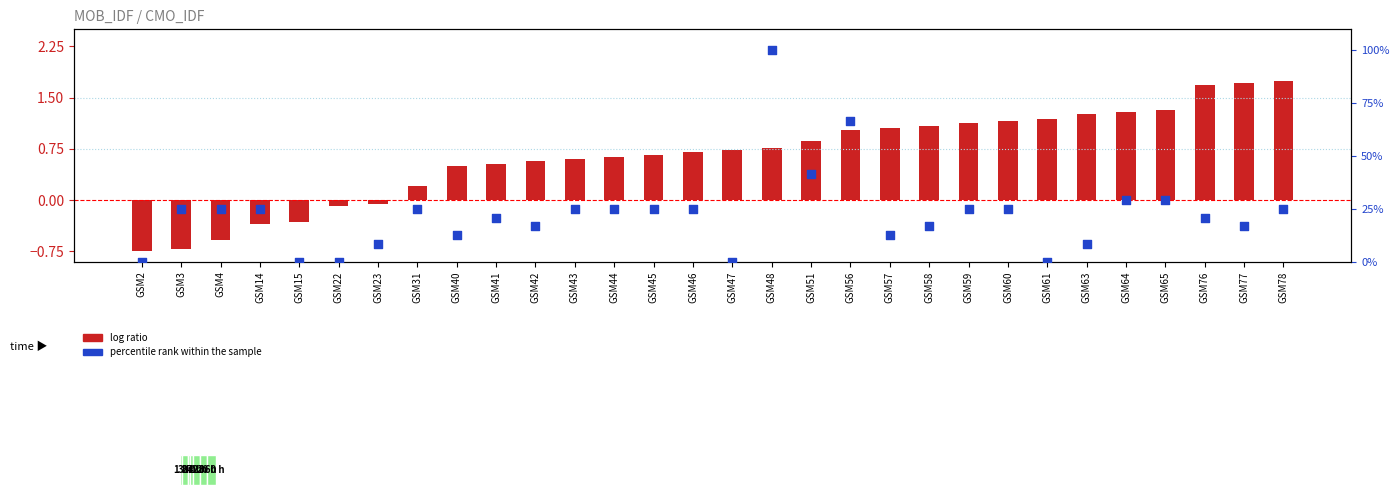

Which series reaches the minimum Y coordinate?

log ratio